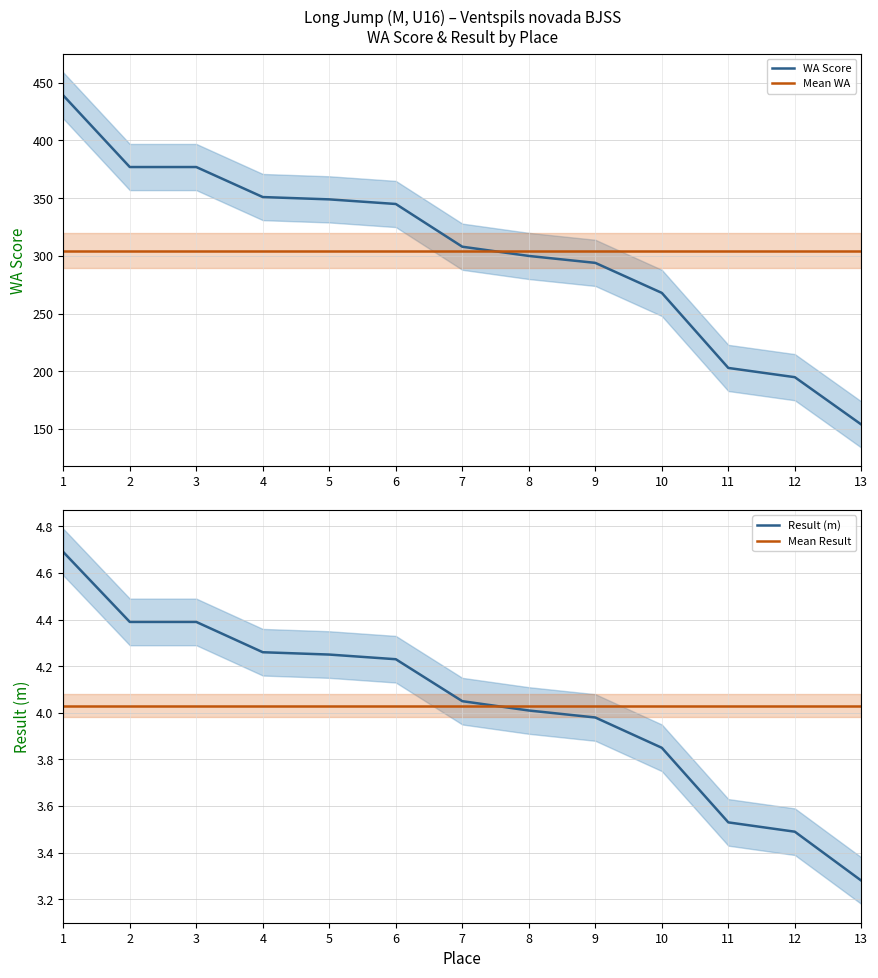

At which category does the chart reach its peak across all series?

1